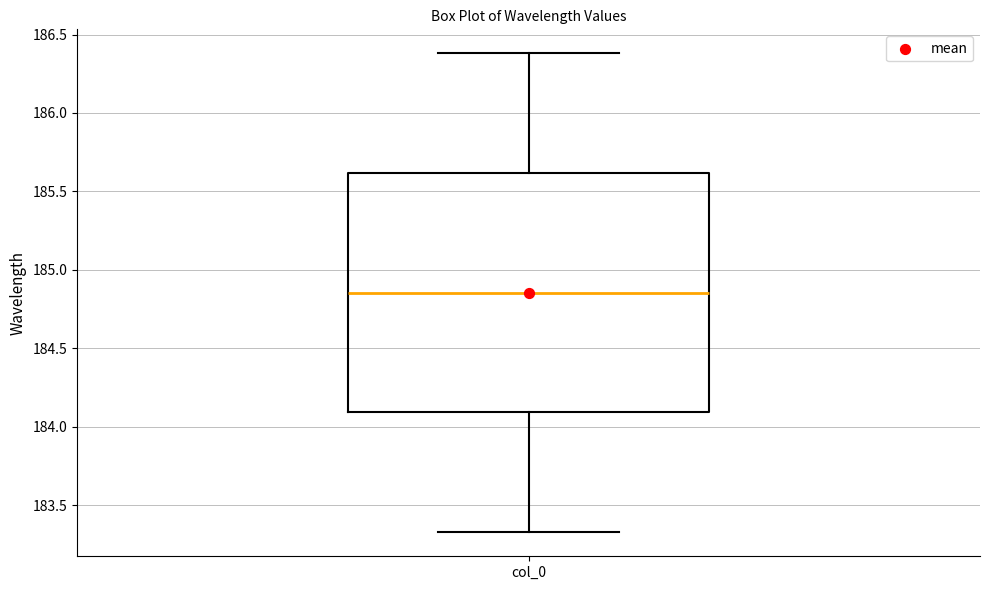

Where does the median line of the box for col_0 sit on the y-axis? The values are not printed on the chart, so give them approximately, as read against the axis.

184.85